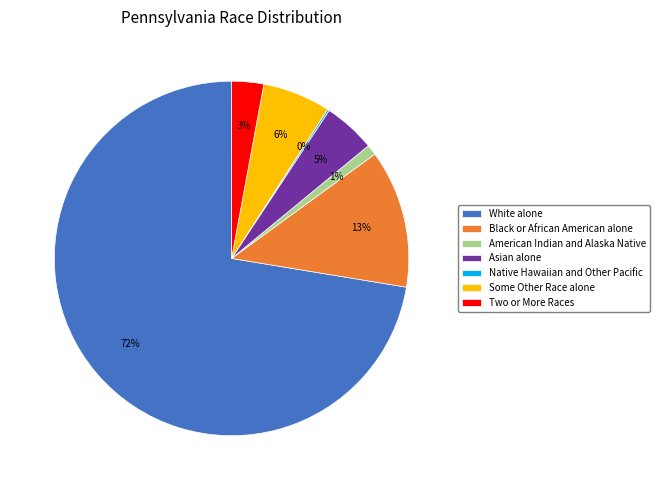

To the nearest percent, what portion does American Indian and Alaska Native represent?

1%